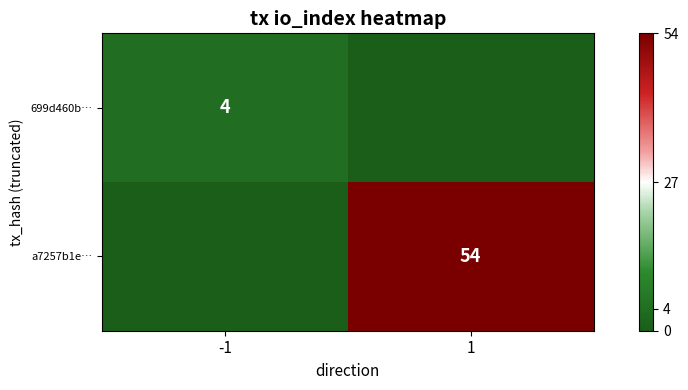

Which has a higher value, -1 or 1?

-1